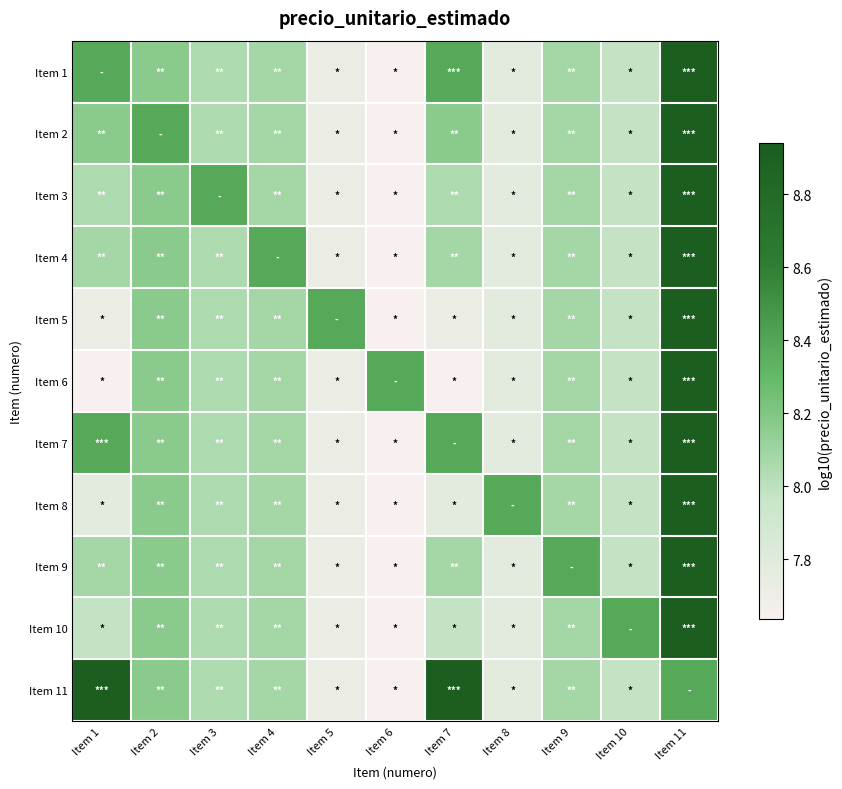

What is the difference between the highest and lowest values at Item 2?

0.2